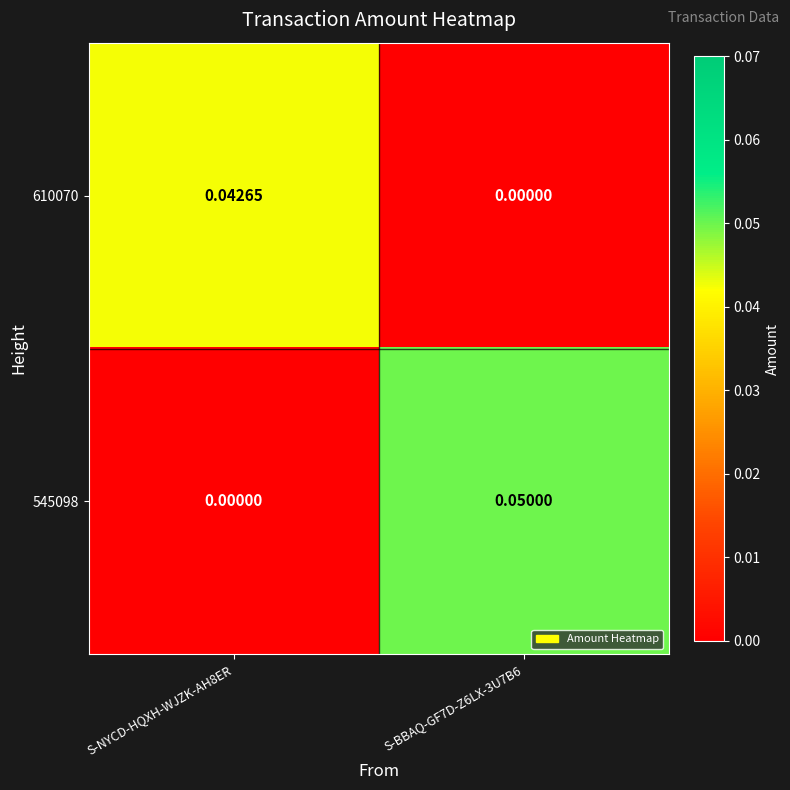

Is the value of 545098 at S-BBAQ-GF7D-Z6LX-3U7B6 greater than the value of 610070 at S-NYCD-HQXH-WJZK-AH8ER?

Yes